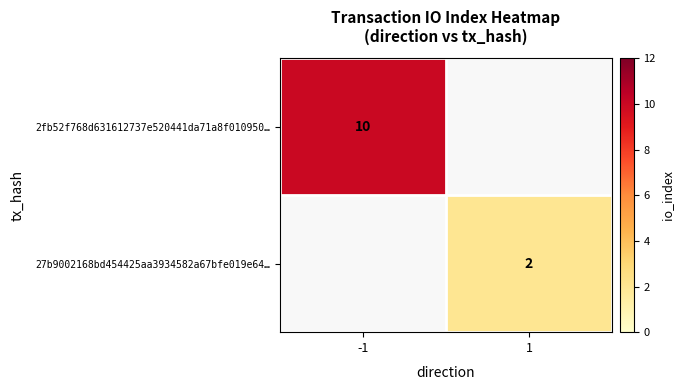

The value of 2fb52f768d631612737e520441da71a8f010950… at -1 is 15. True or false?

False